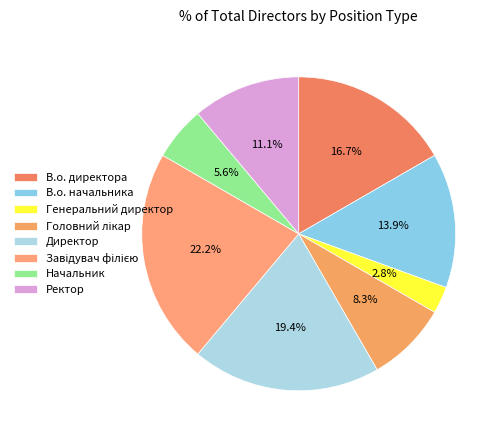

What is the ratio of the value at Директор to the value at Завідувач філією?

0.9